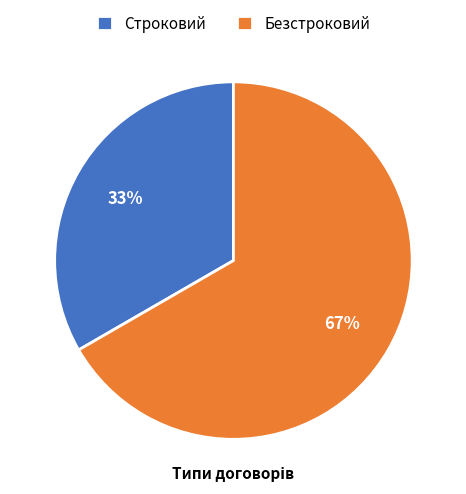

To the nearest percent, what portion does Безстроковий represent?

67%